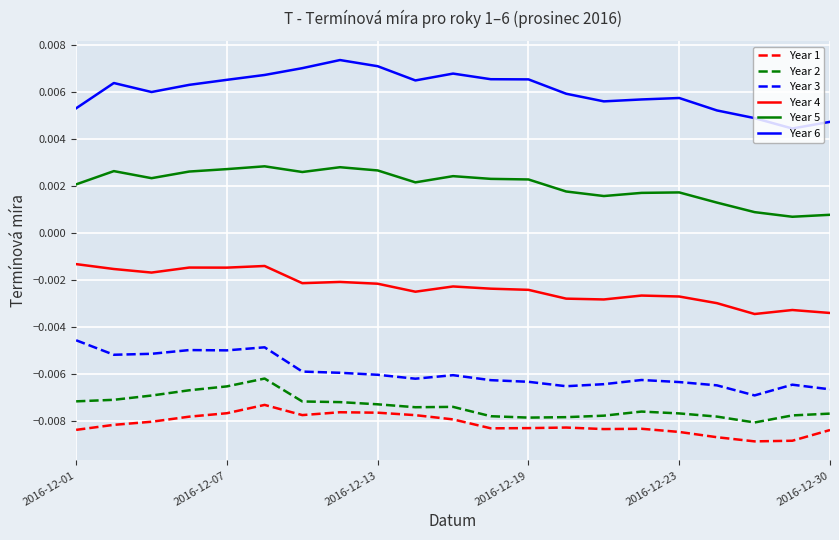

What is the sum of all Year 6 values?

0.1